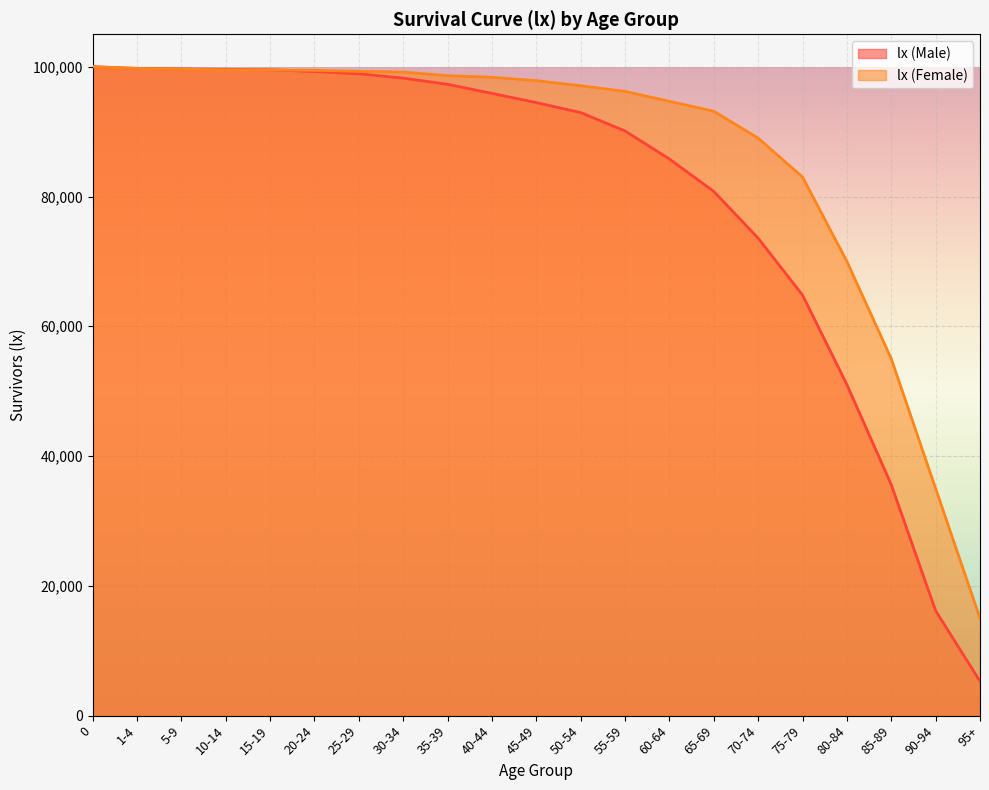

List the labels in order of lx (Male) value, smallest first.

95+, 90-94, 85-89, 80-84, 75-79, 70-74, 65-69, 60-64, 55-59, 50-54, 45-49, 40-44, 35-39, 30-34, 25-29, 20-24, 15-19, 10-14, 5-9, 1-4, 0